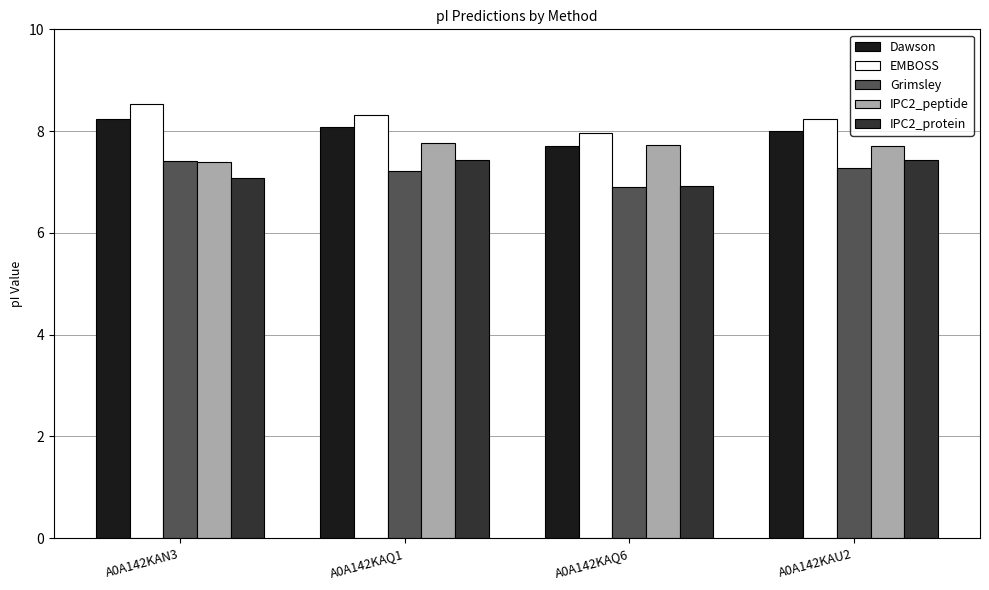

Between A0A142KAQ1 and A0A142KAQ6, which series saw the biggest shift?

IPC2_protein